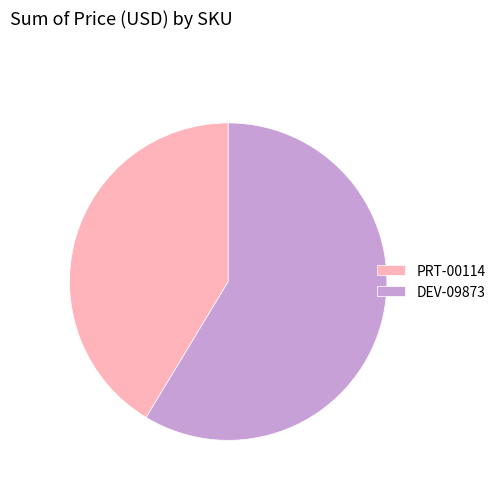

Combined, do DEV-09873 and PRT-00114 account for over 50%?

Yes